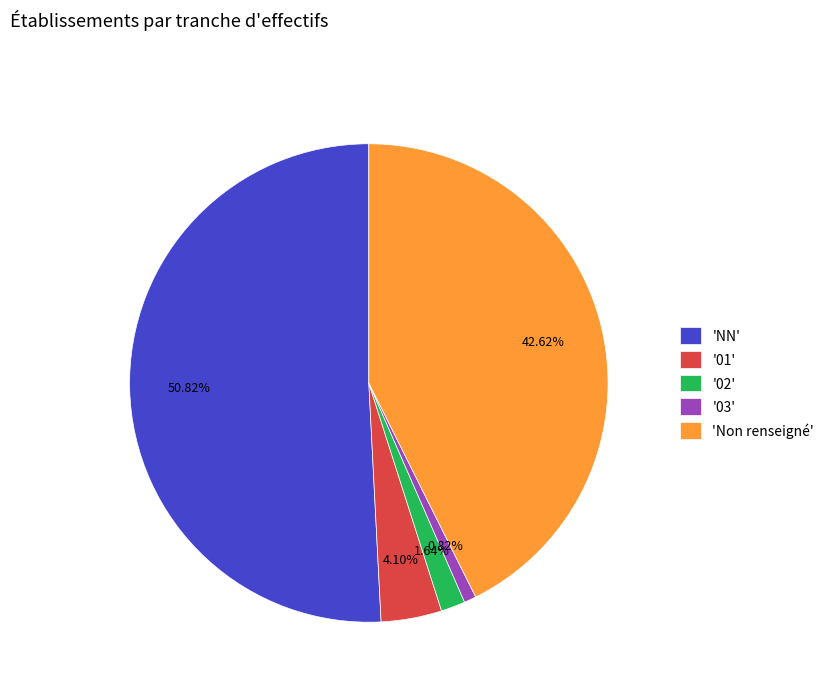

Is 'NN' the majority of the pie?

Yes